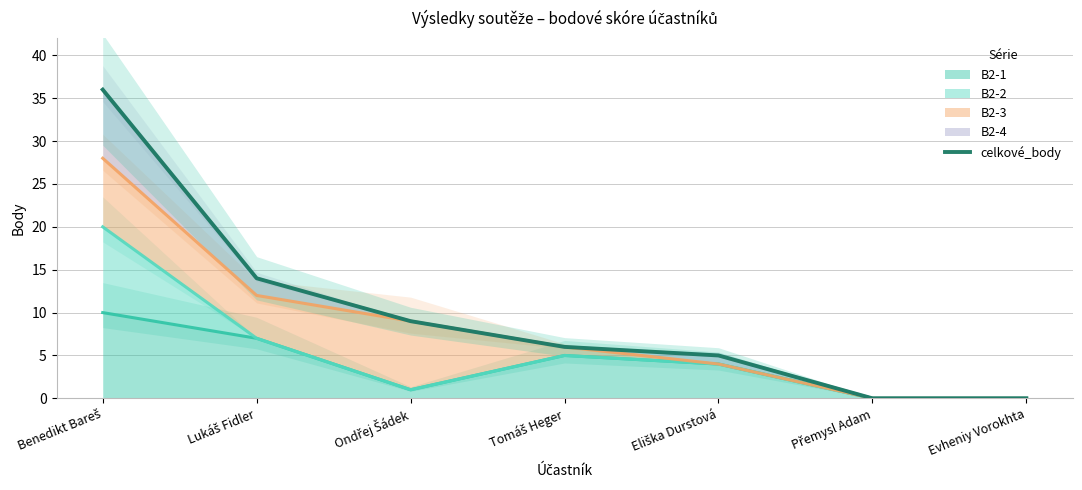

What is the difference between the second highest and second lowest values?

14